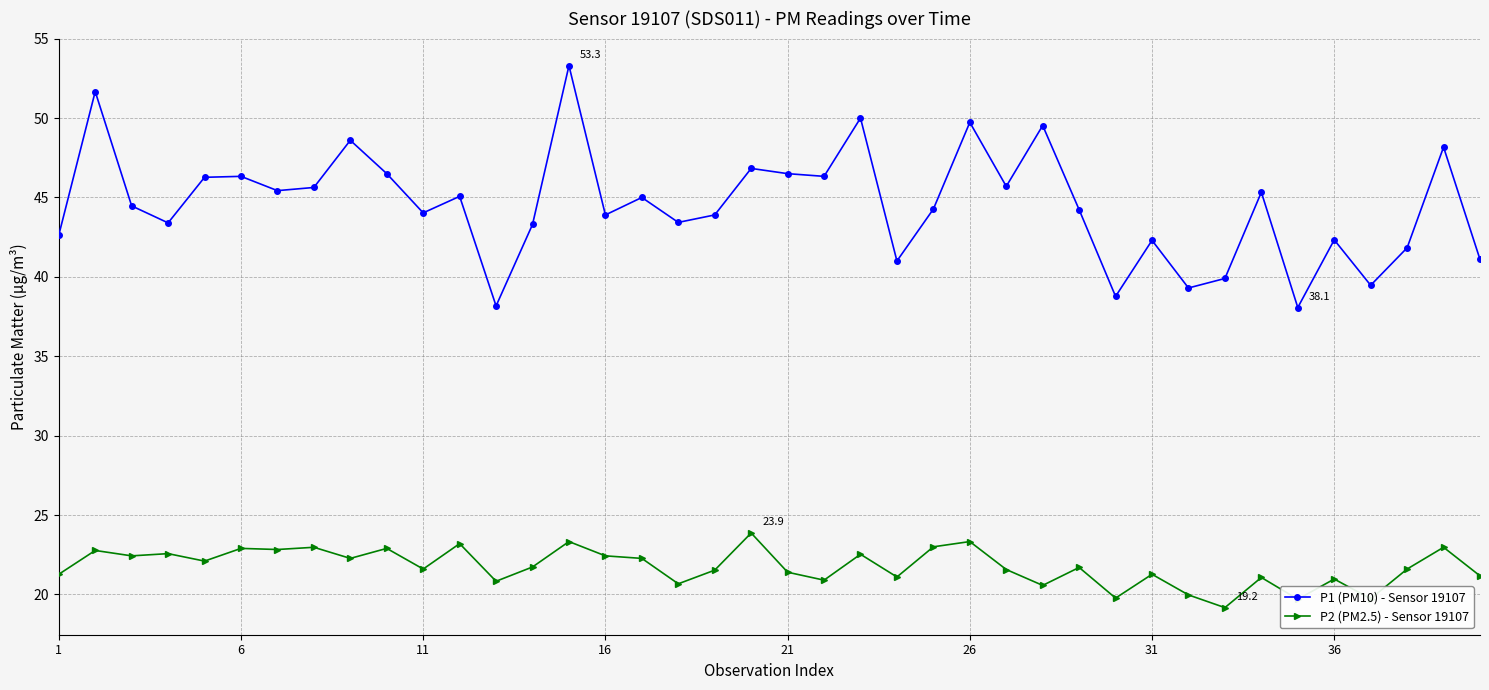

What is the highest value of the P2 (PM2.5) - Sensor 19107 series?

23.9